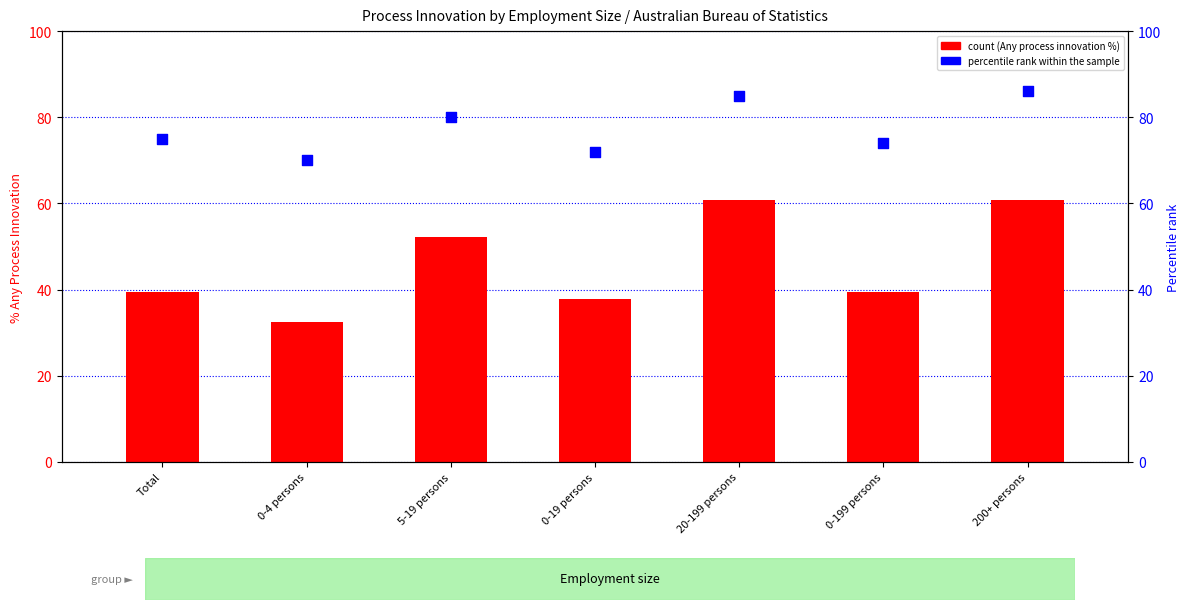

Is the value of percentile rank within the sample at 5-19 persons greater than the value of count (Any process innovation) at 200+ persons?

Yes